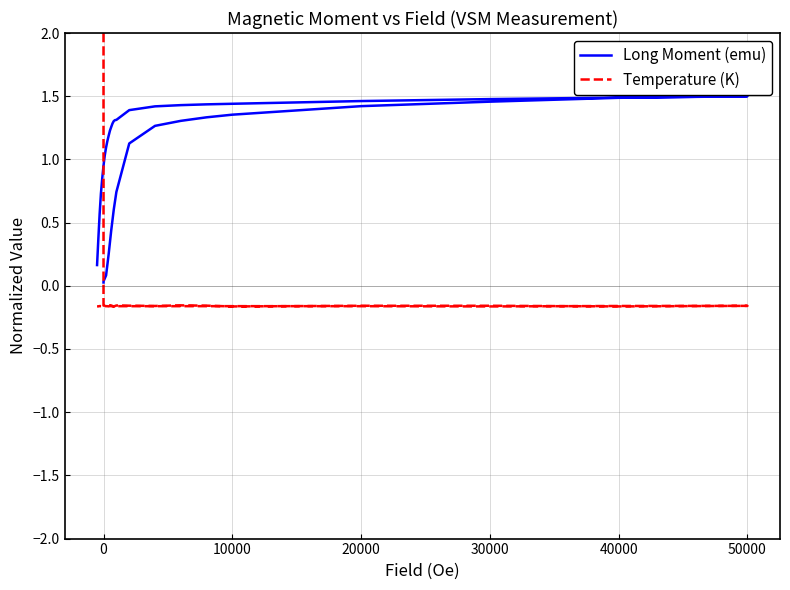

Reading left to right, list all the values displayed in this chart.

Long Moment (emu): 0.0	0.0	0.1	0.2	0.4	0.6	0.7	1.1	1.3	1.3	1.3	1.4	1.4	1.5	1.5	1.5	1.5	1.5	1.5	1.4	1.4	1.4	1.4	1.4	1.3	1.3	1.3	1.3	1.3	1.2	1.2	1.1	1.1	1.0	1.0	0.8	0.7	0.6	0.4	0.2
Temperature (K): 2.0	-0.2	-0.2	-0.2	-0.2	-0.2	-0.2	-0.2	-0.2	-0.2	-0.2	-0.2	-0.2	-0.2	-0.2	-0.2	-0.2	-0.2	-0.2	-0.2	-0.2	-0.2	-0.2	-0.2	-0.2	-0.2	-0.2	-0.2	-0.2	-0.2	-0.2	-0.2	-0.2	-0.2	-0.2	-0.2	-0.2	-0.2	-0.2	-0.2